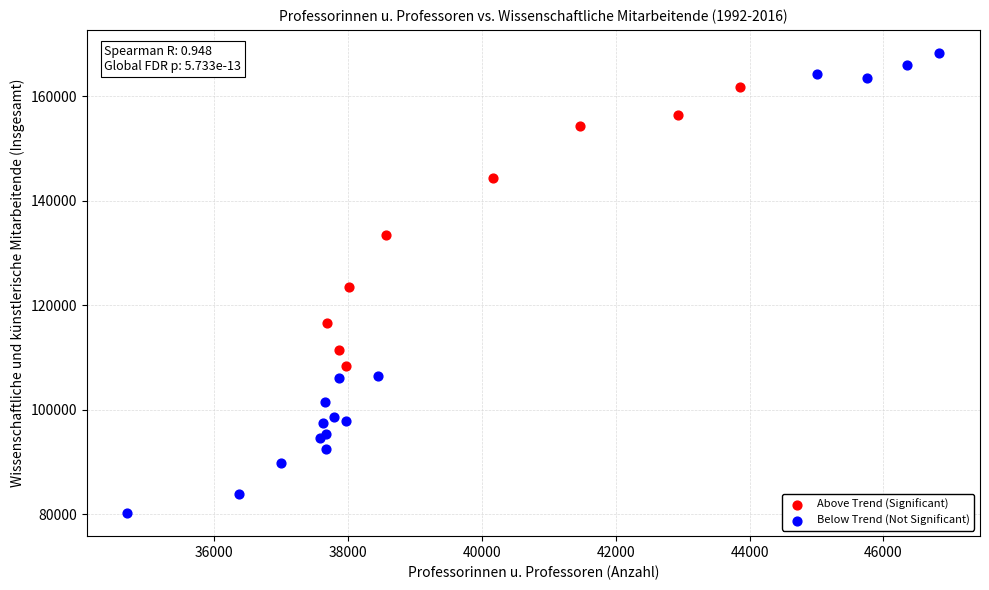

What are all the series names shown in the legend?

Above Trend (Significant), Below Trend (Not Significant)